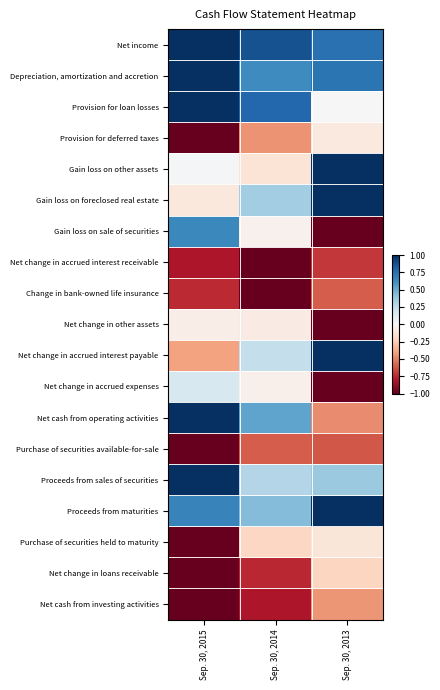

Count the number of categories in the chart.

3